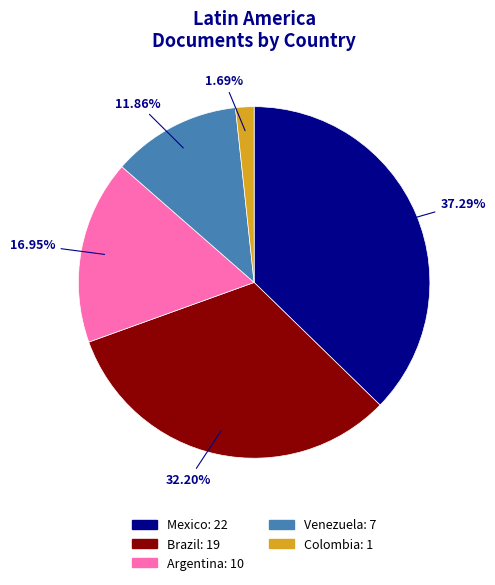

To the nearest percent, what is the combined percentage of Argentina and Venezuela?

29%